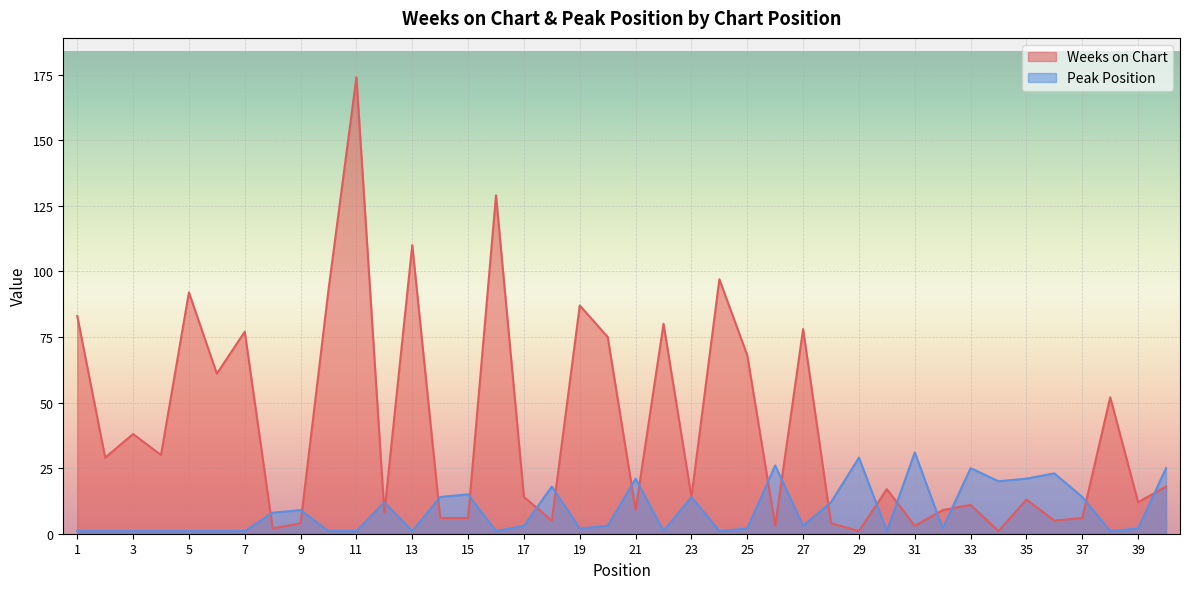

List the series in order of their peak value, highest first.

Weeks on Chart, Peak Position